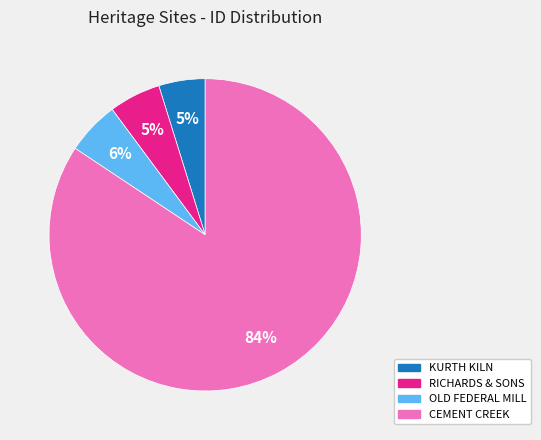

To the nearest percent, what is the average slice percentage?

25%